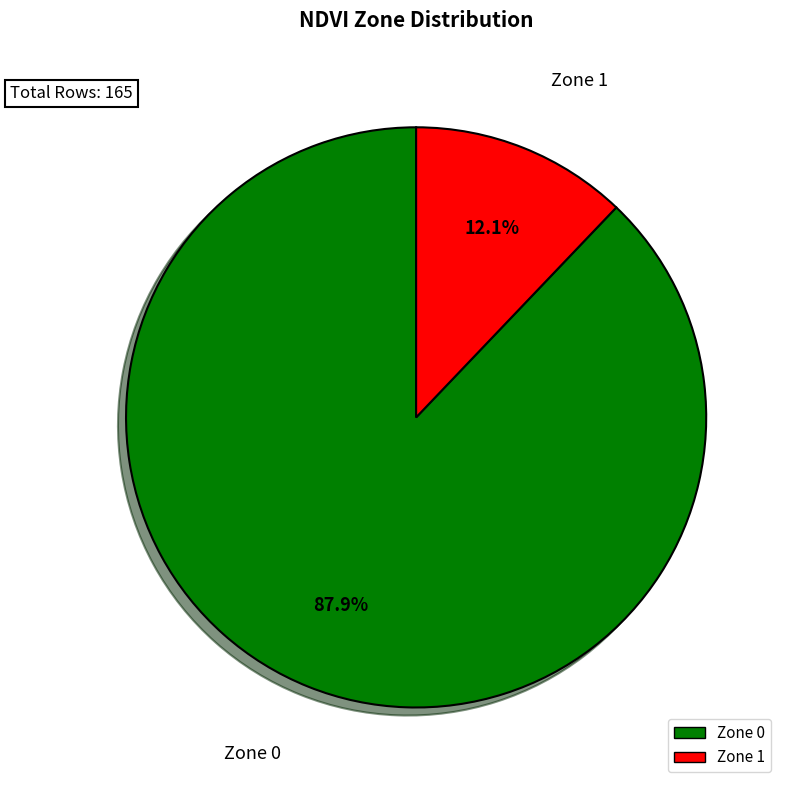

Is there any slice that represents more than half of the pie?

Yes